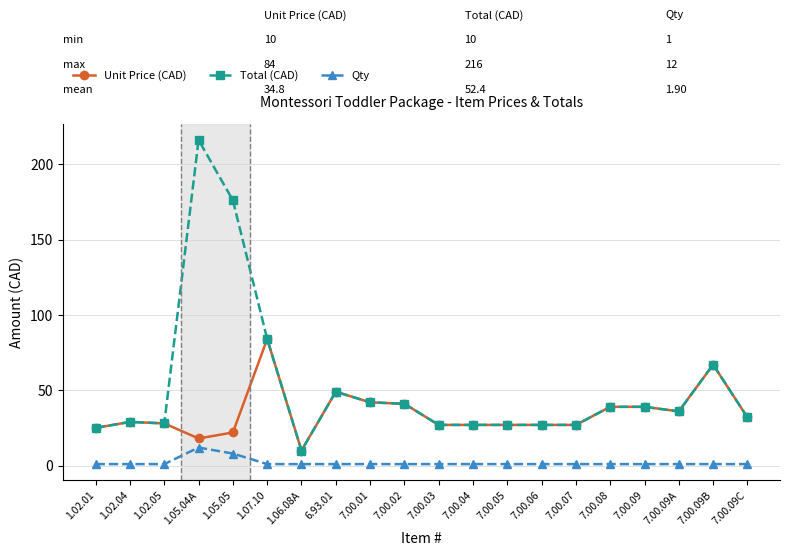

What is the average value of the Qty series?

2